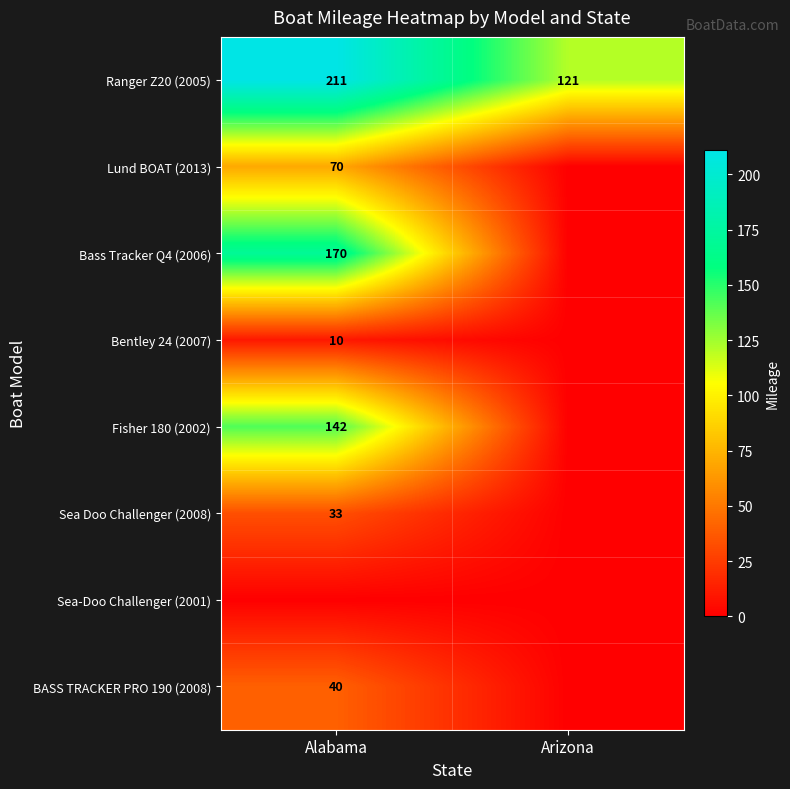

Count the number of data series in this chart.

8